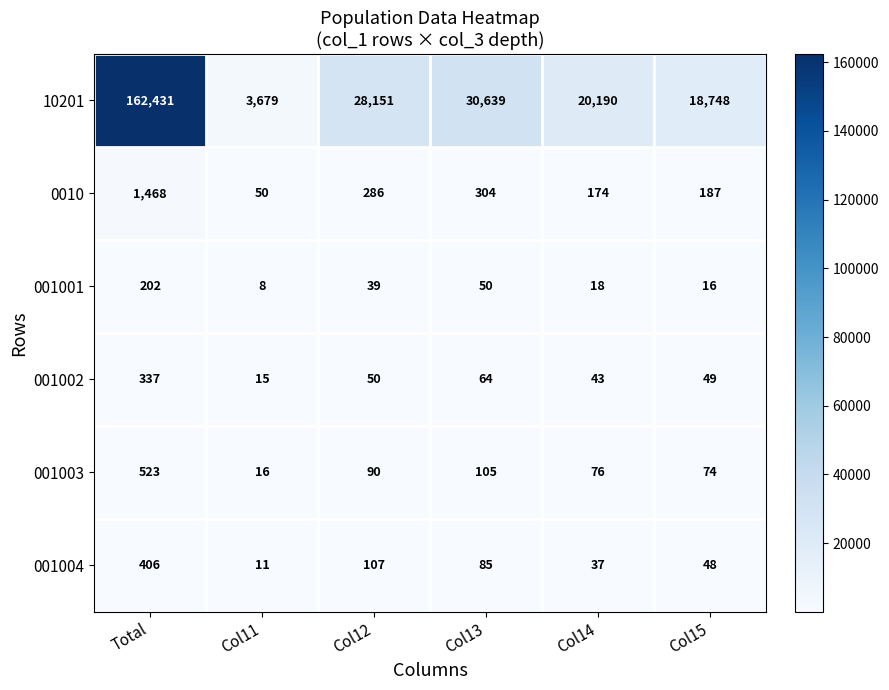

List the series in order of their peak value, highest first.

10201, 0010, 001003, 001004, 001002, 001001